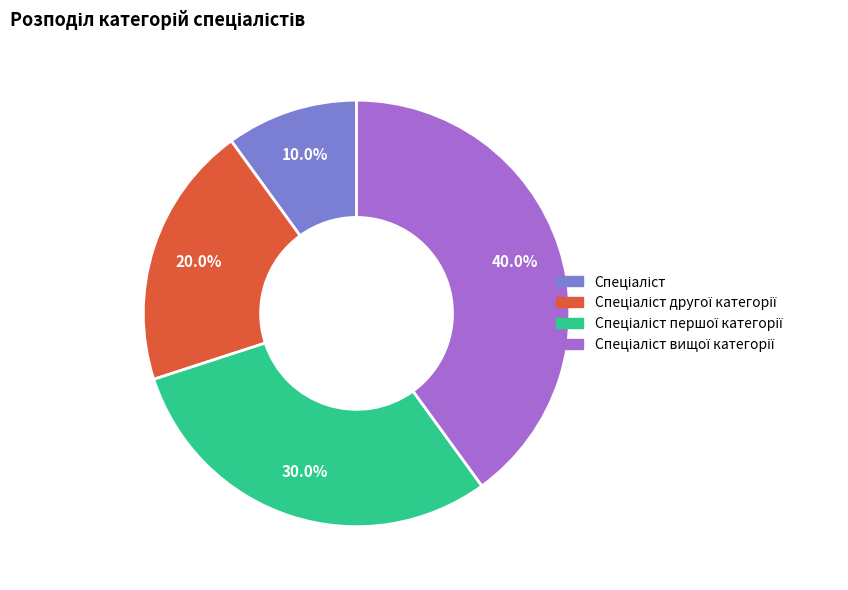

How many slices are in this pie chart?

4